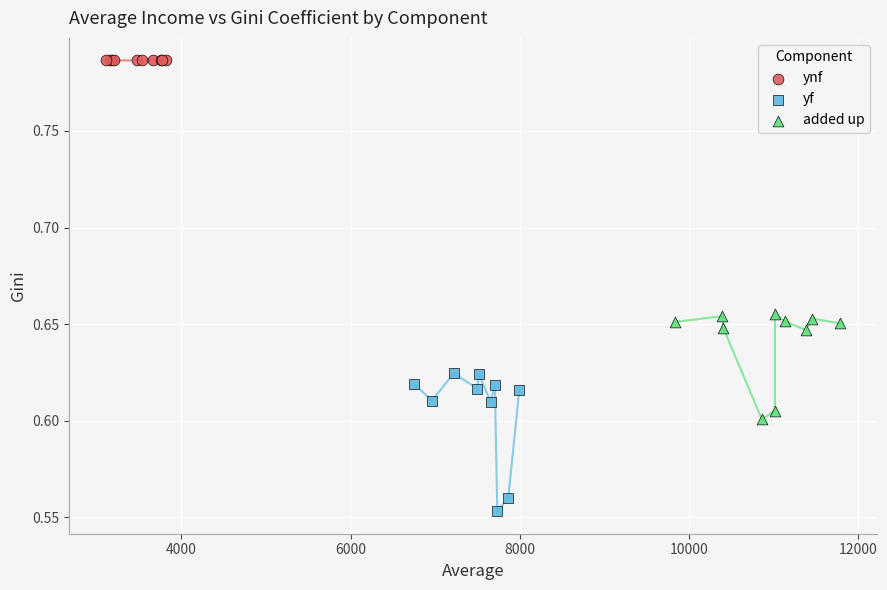

Which series has the largest Y range (max minus min)?

yf